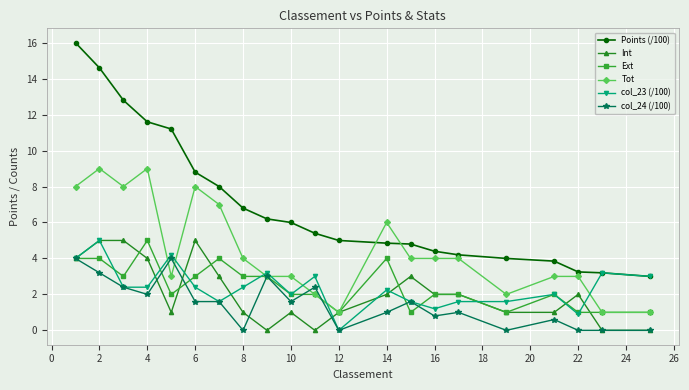

How many series are shown in this chart?

6